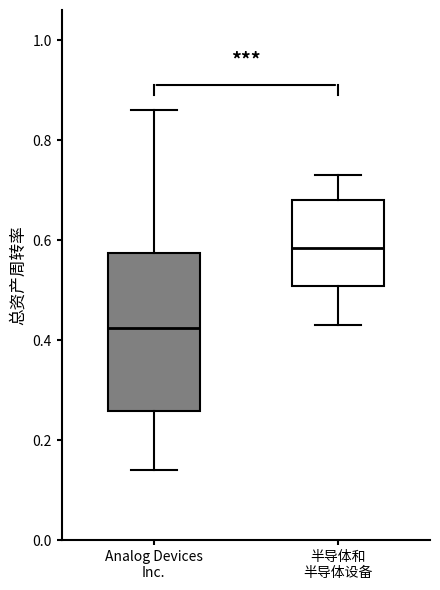

Which box's median line is the lowest?

Analog Devices Inc.